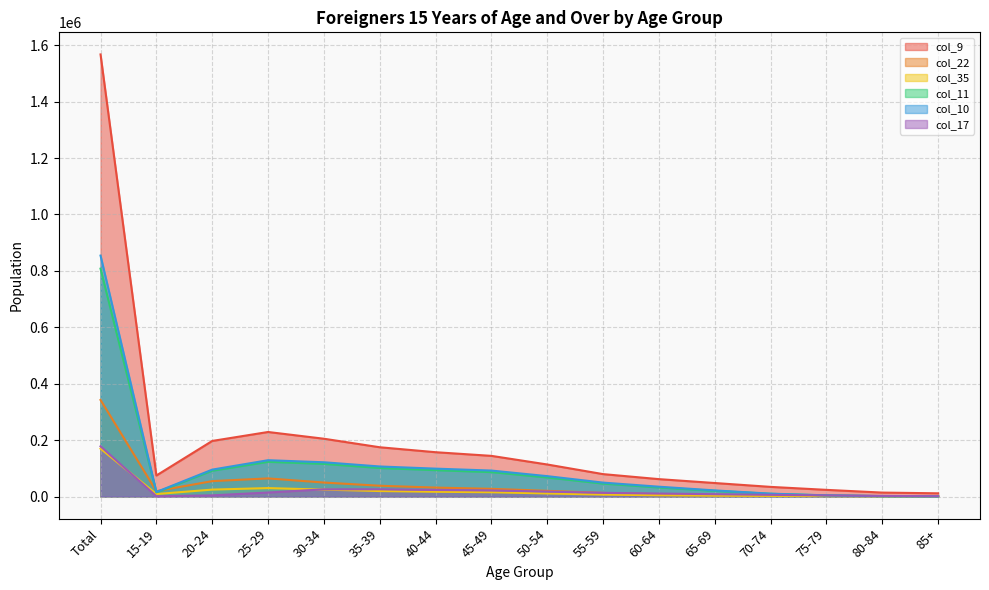

How many data points does each series have?

16